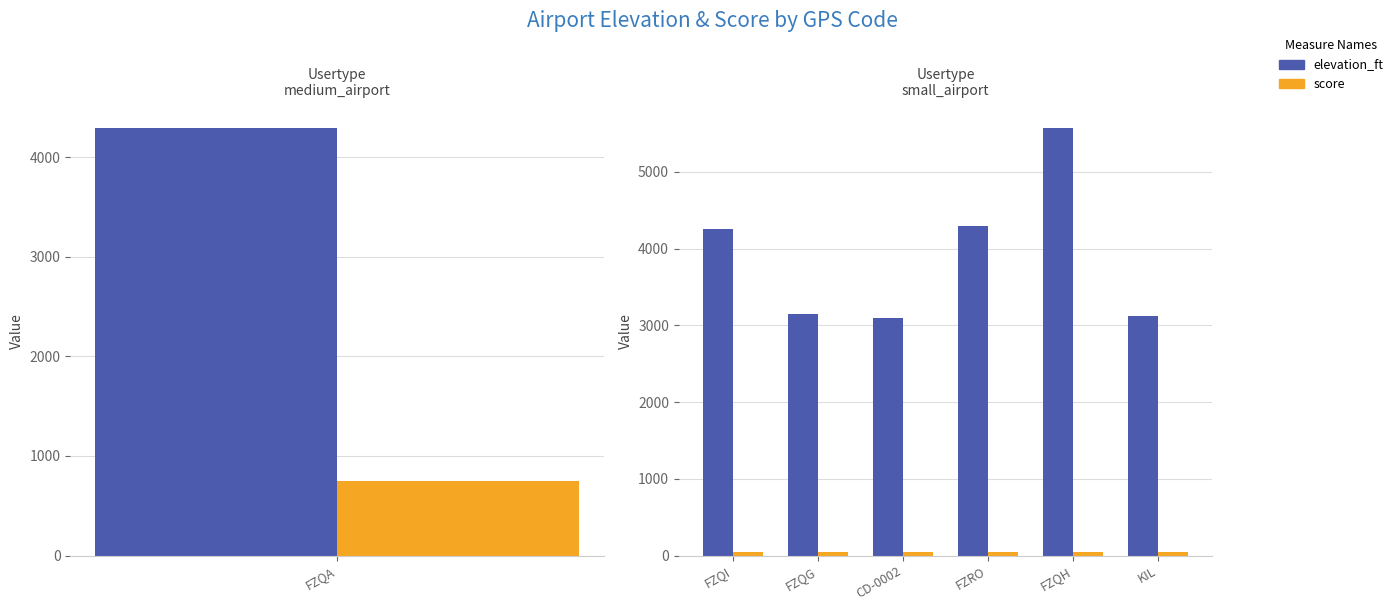

Is it true that score equals 84 at KIL?

False